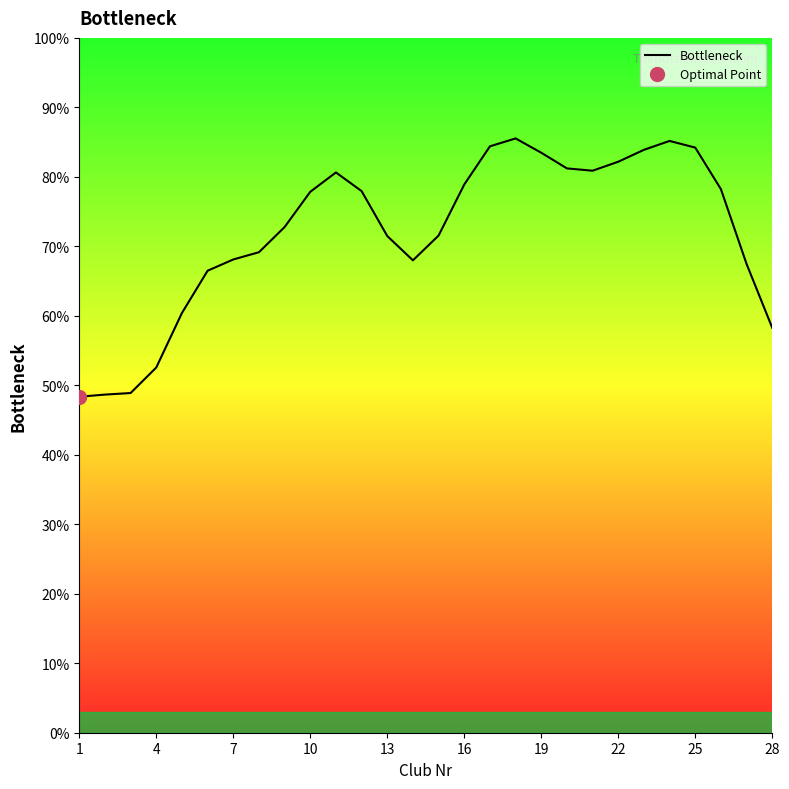

Does the chart have visible grid lines?

No